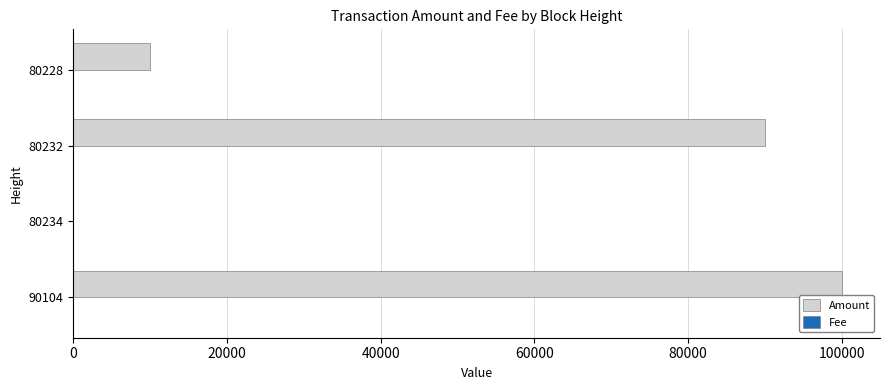

The value of Amount at 80228 is 13853. True or false?

False